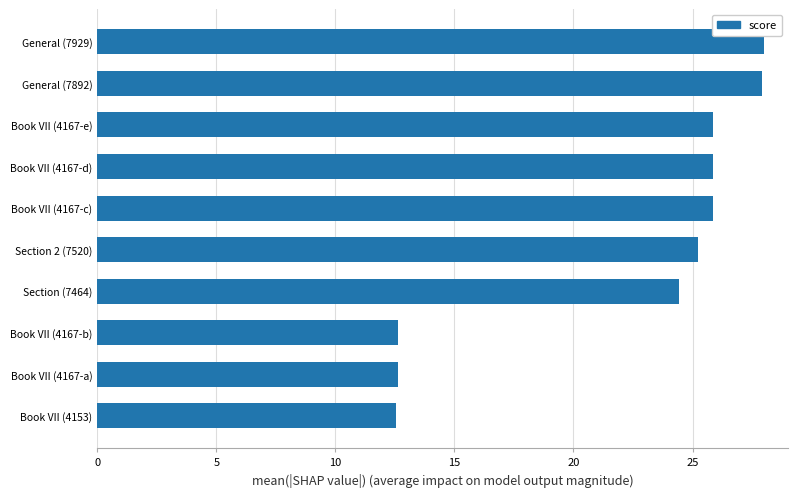

Between Book VII (4167-d) and Book VII (4167-b), which is larger?

Book VII (4167-d)